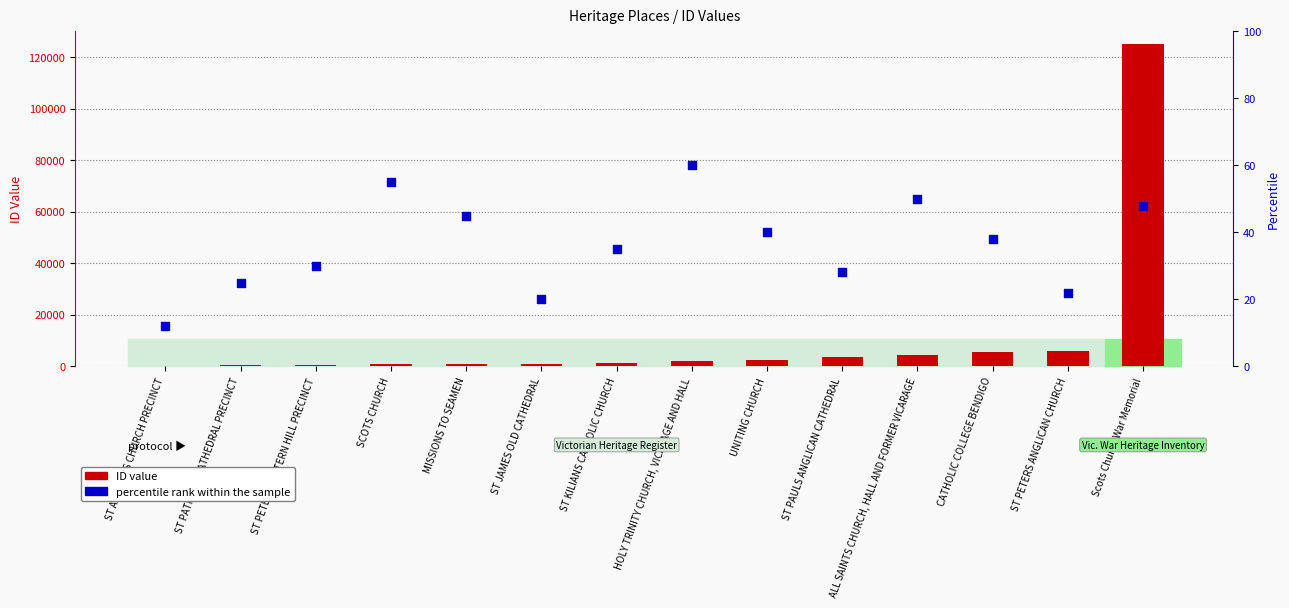

Which series reaches the minimum Y coordinate?

percentile rank within the sample